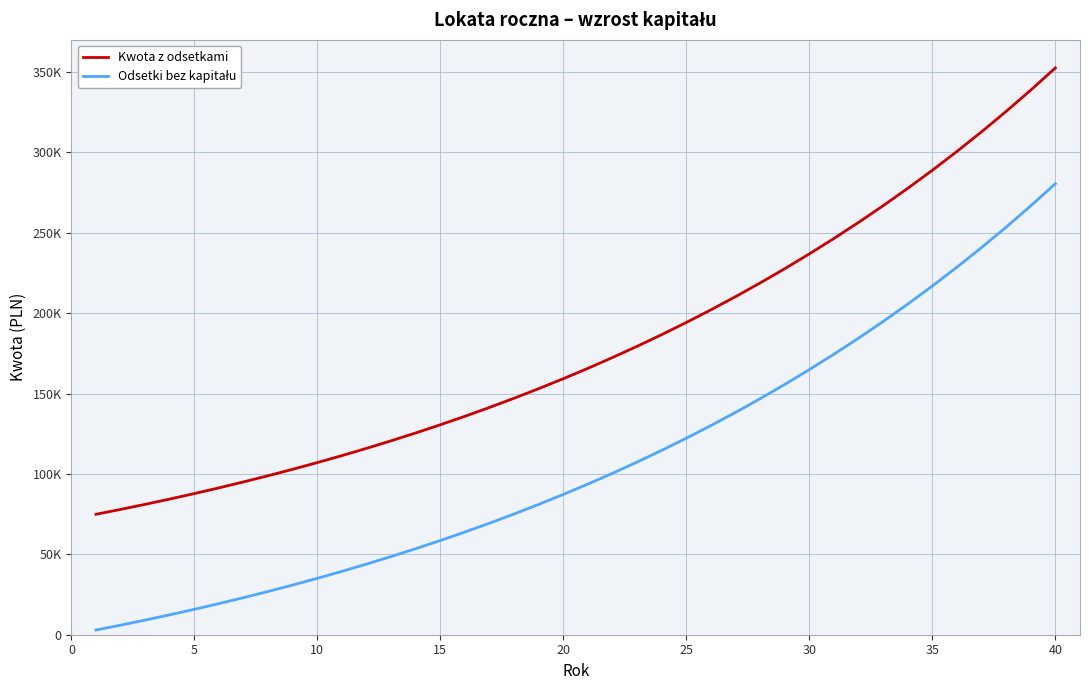

Does the chart have visible grid lines?

Yes